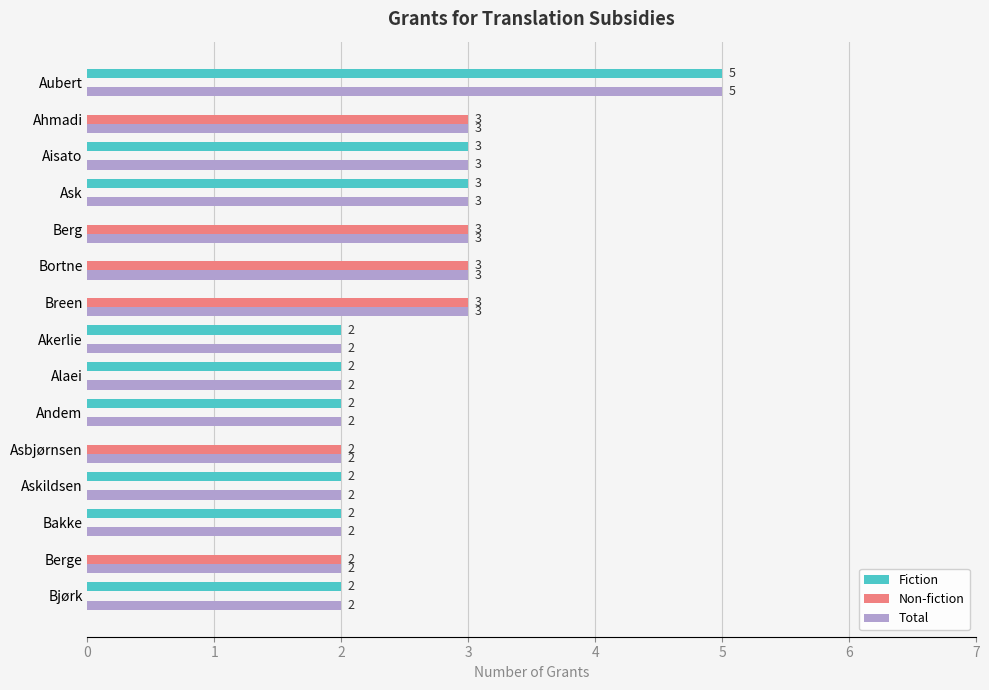

The value of Fiction at Bjørk is 2. True or false?

True